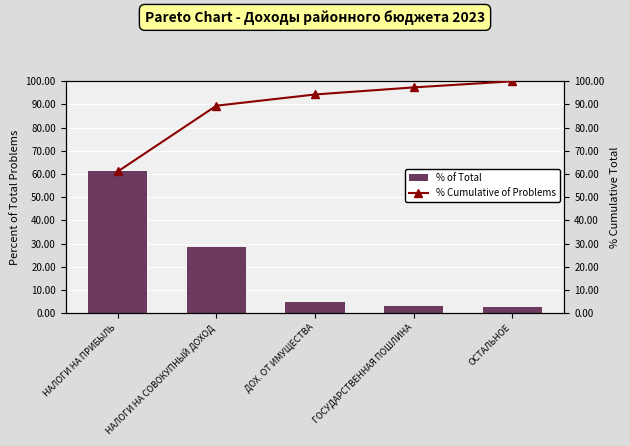

What is the sum of all % of Total values?

100.0